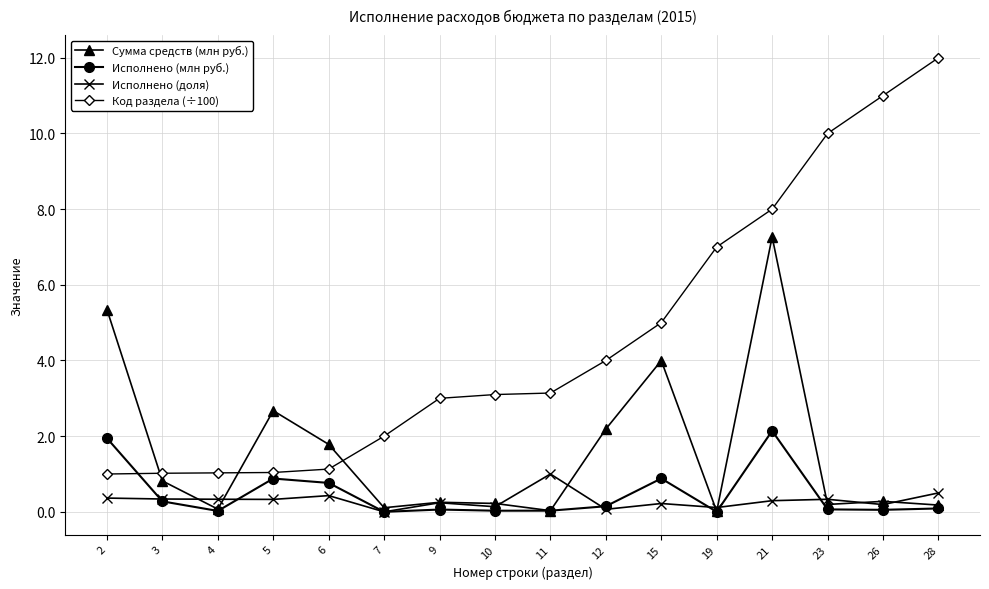

What value does the Исполнено (млн руб.) series have at 21?

2.1